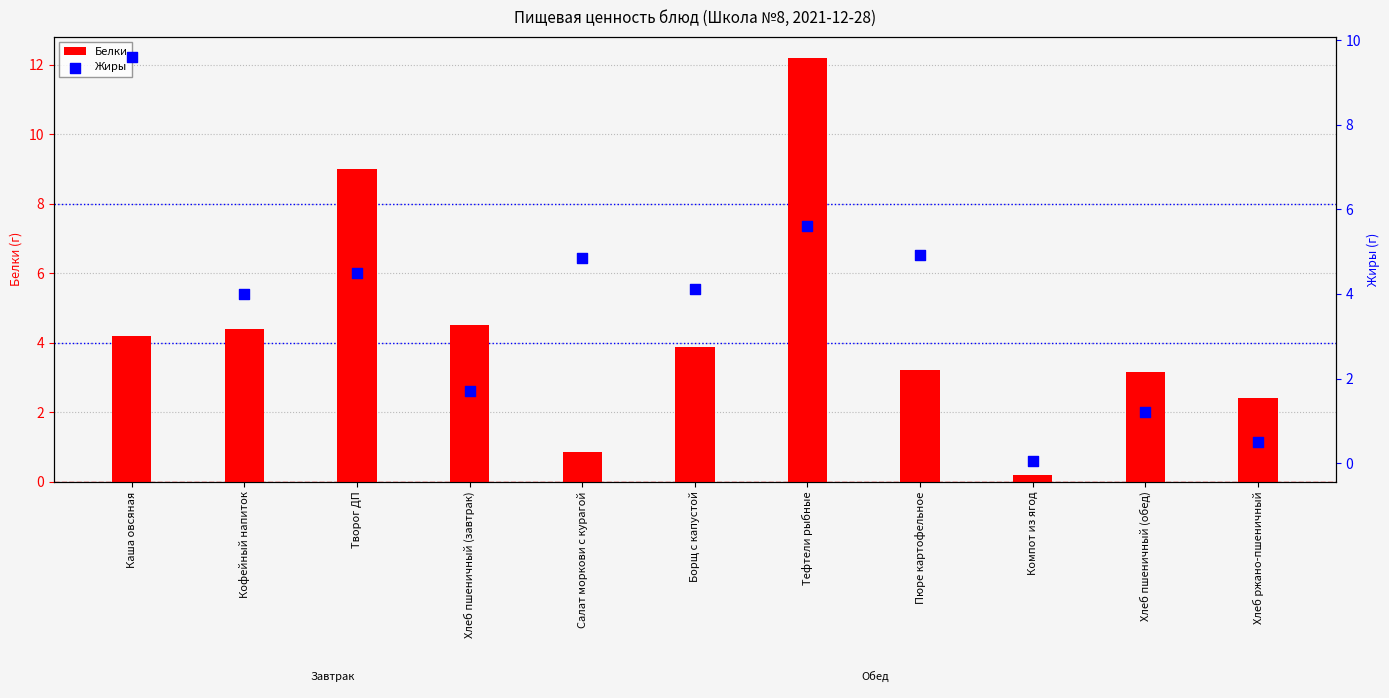

At which category is the sum across all series the highest?

Тефтели рыбные